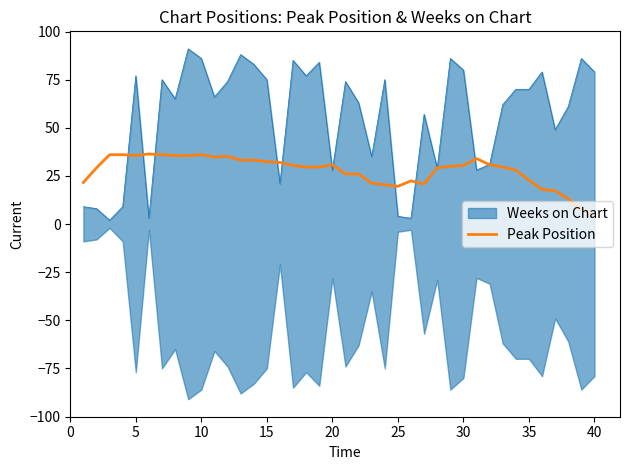

What is the lowest value of the Peak Position series?

5.2